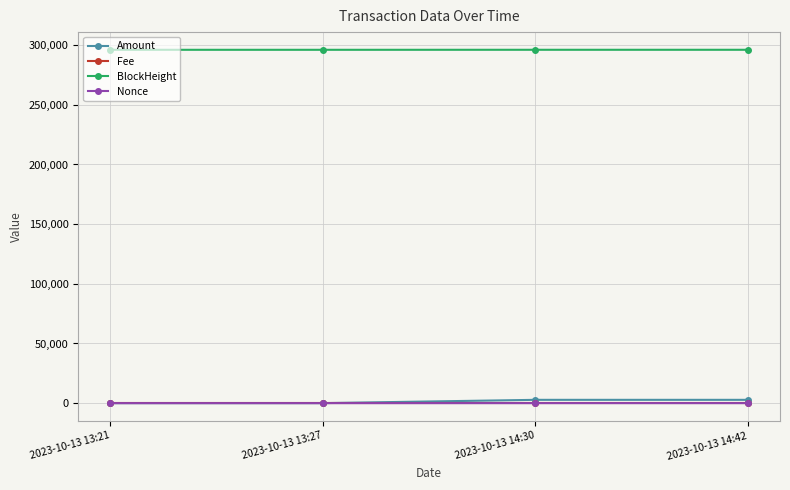

How many distinct data groups are displayed?

4